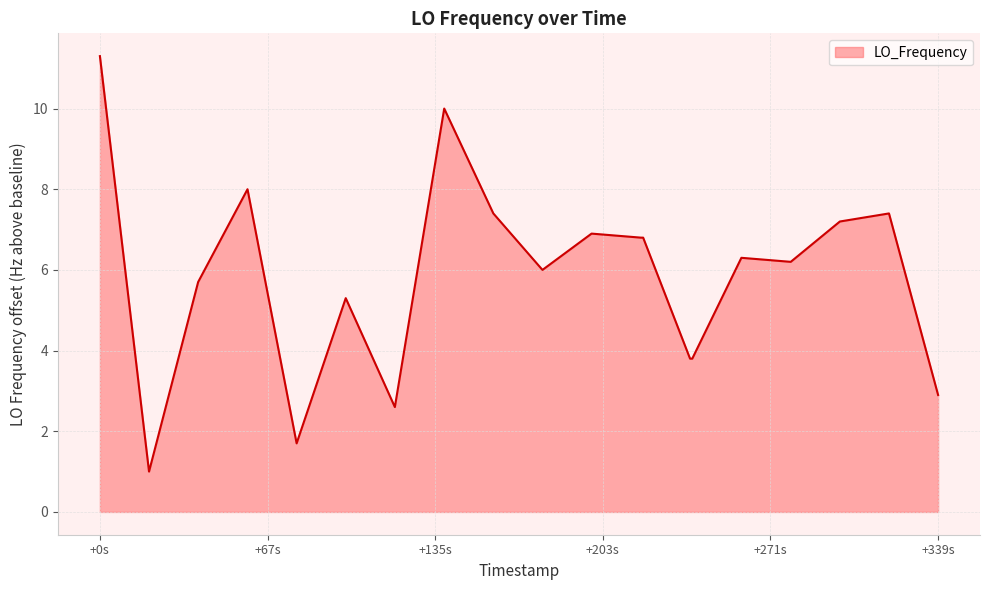

What is the smallest value displayed?

1.0